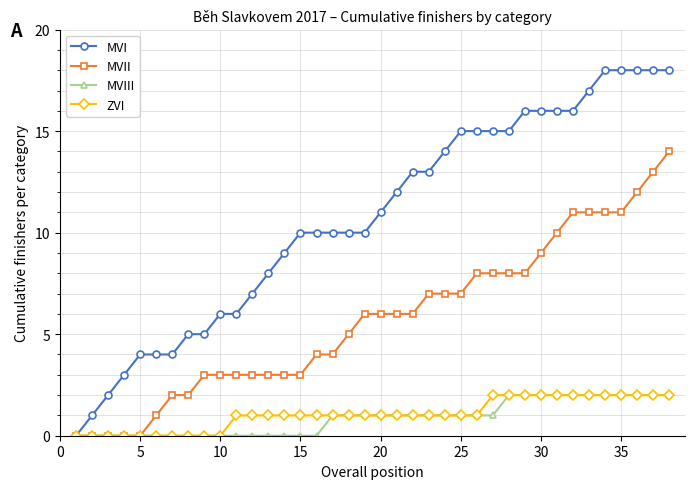

What are all the series names shown in the legend?

MVI, MVII, MVIII, ZVI